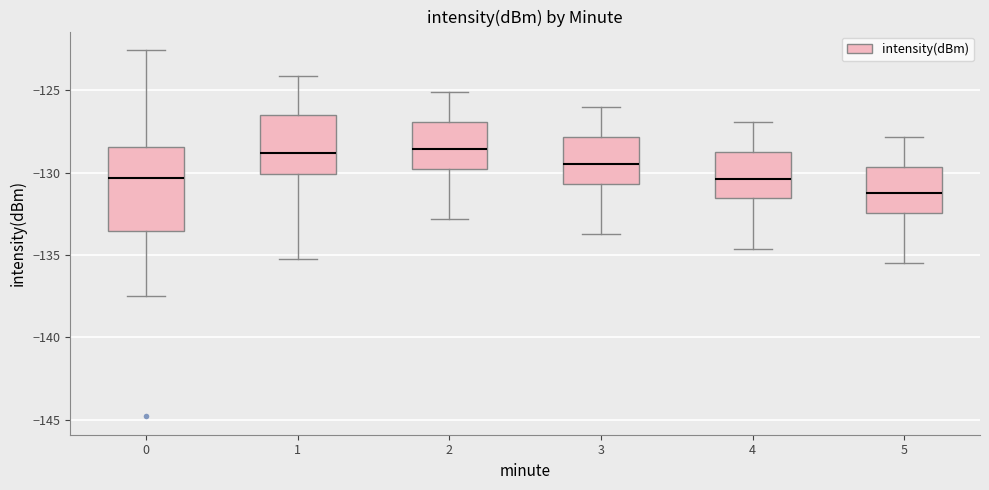

Reading left to right, transcribe this box plot: for each box, give where its median line is, the range the box spans, and where its two whiskers end, as read against the y-axis. The values are not printed on the chart, so give them approximately, as read against the axis.

0: median -130.5, box -133.5 to -128.5, whiskers -137.5 to -122.5
1: median -129.0, box -130.0 to -126.5, whiskers -135.0 to -124.0
2: median -128.5, box -129.5 to -127.0, whiskers -133.0 to -125.0
3: median -129.5, box -130.5 to -128.0, whiskers -133.5 to -126.0
4: median -130.5, box -131.5 to -128.5, whiskers -134.5 to -127.0
5: median -131.0, box -132.5 to -129.5, whiskers -135.5 to -128.0